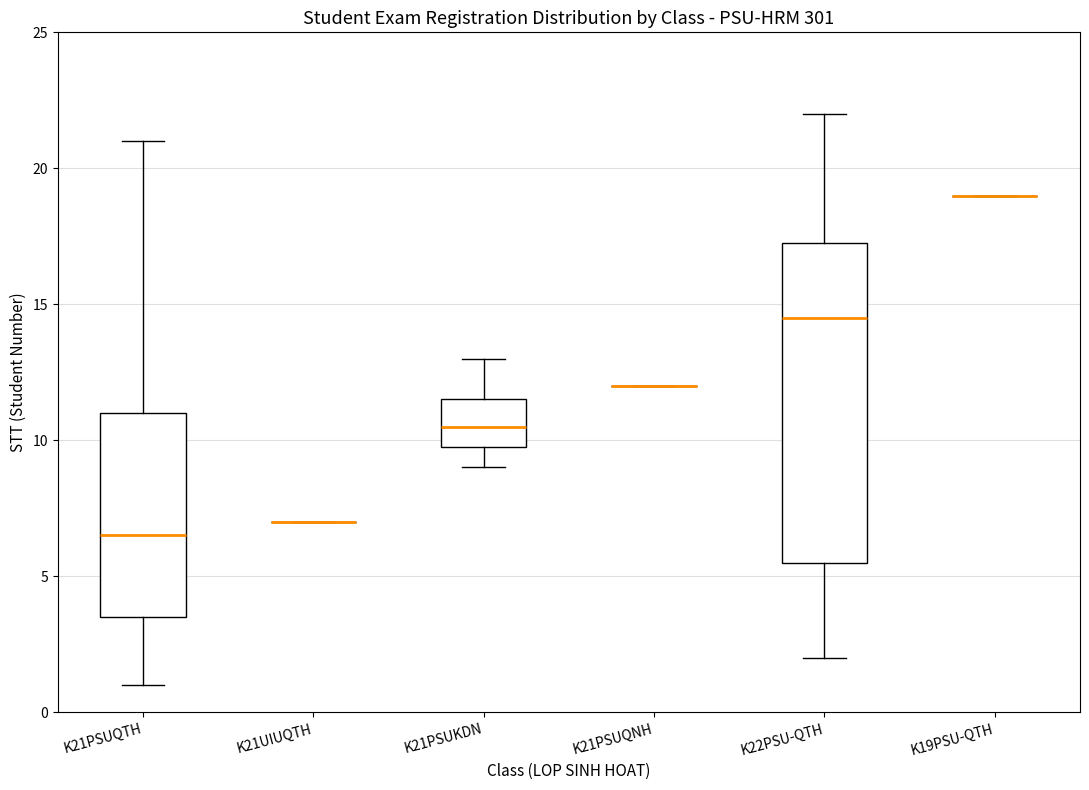

Which box is the tallest, from its lower edge to its upper edge?

K22PSU-QTH